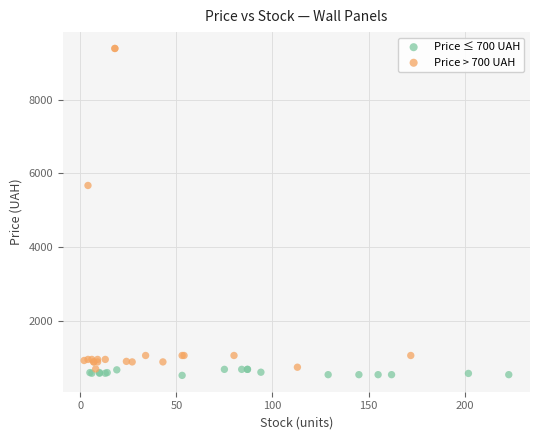

Which series reaches the maximum Y coordinate?

Price > 700 UAH